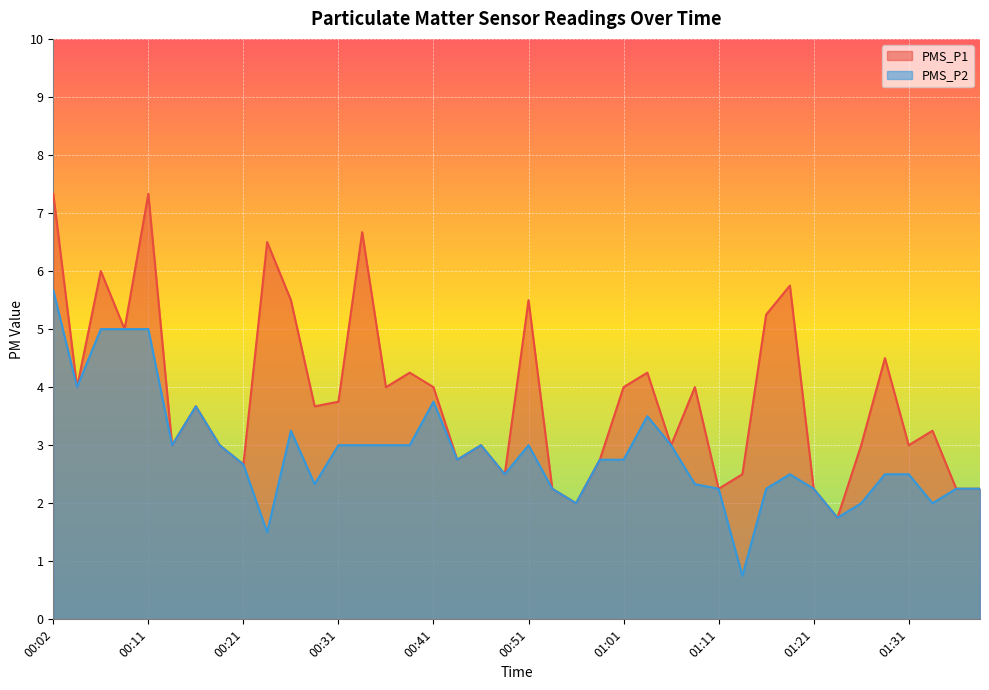

List the series in order of their overall mean, highest first.

PMS_P1, PMS_P2